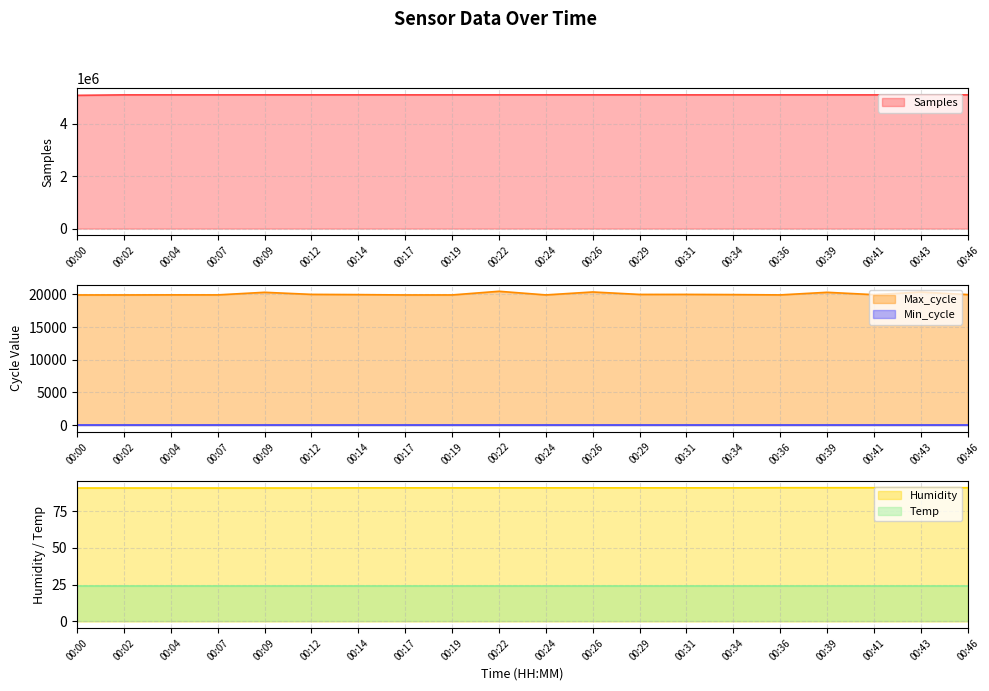

In Max_cycle, how many points are lower than both neighbors (excluding endpoints)?

6